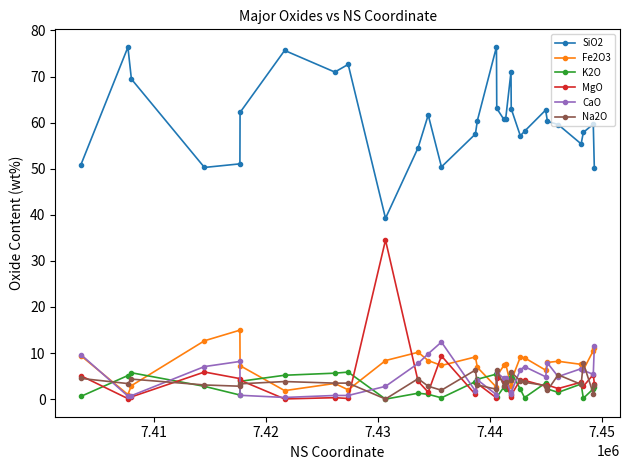

At how many categories does at least one series exceed 17?

30